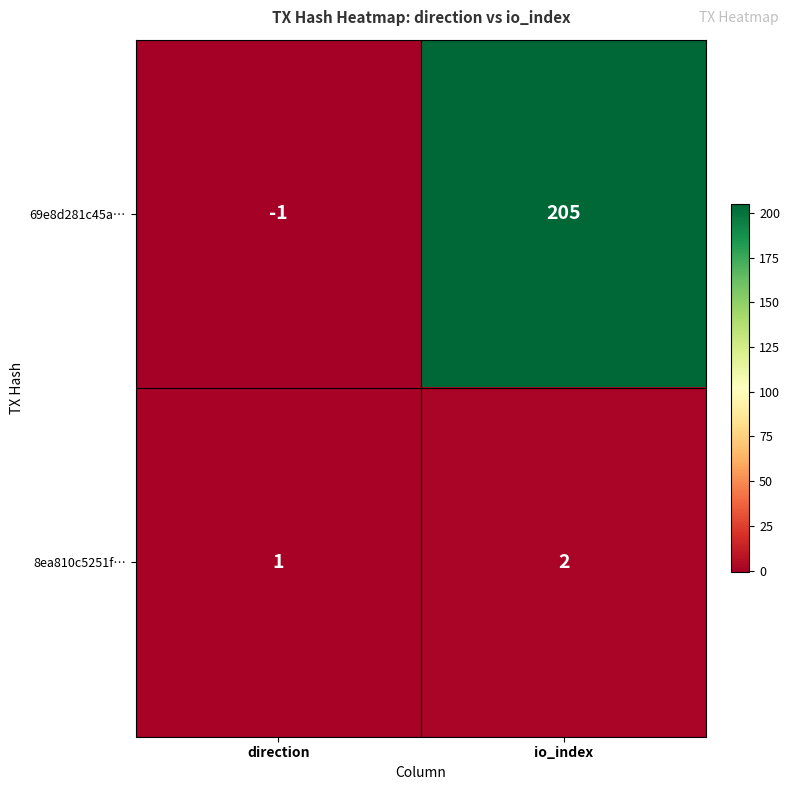

Which series has the largest total across all categories?

69e8d281c45a…